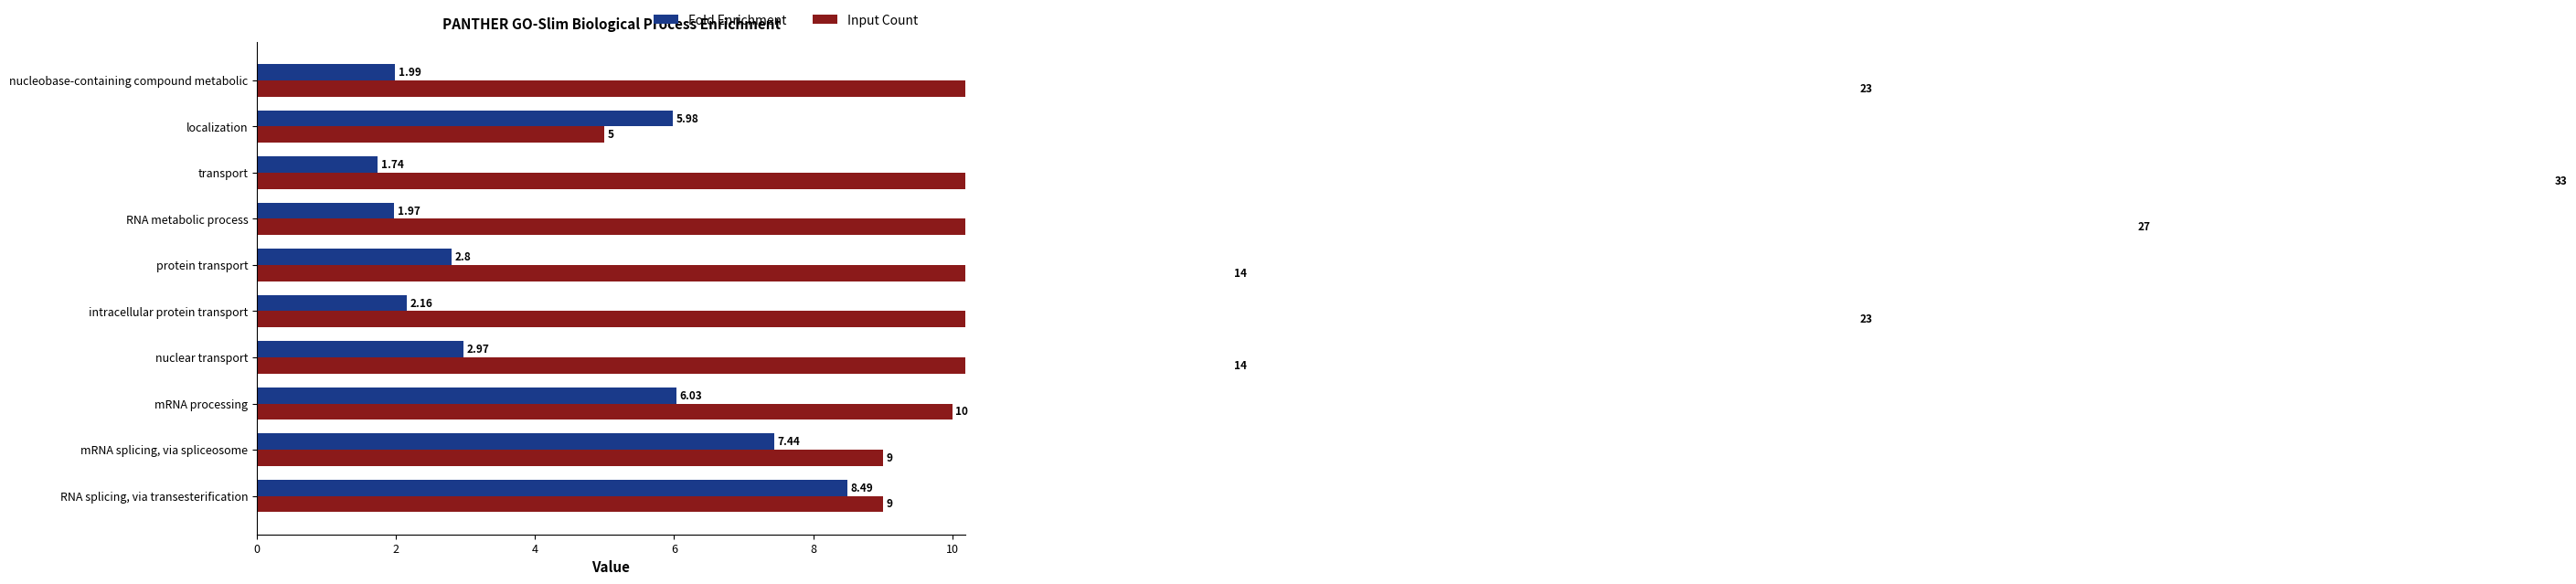

Does the chart contain stacked bars?

No